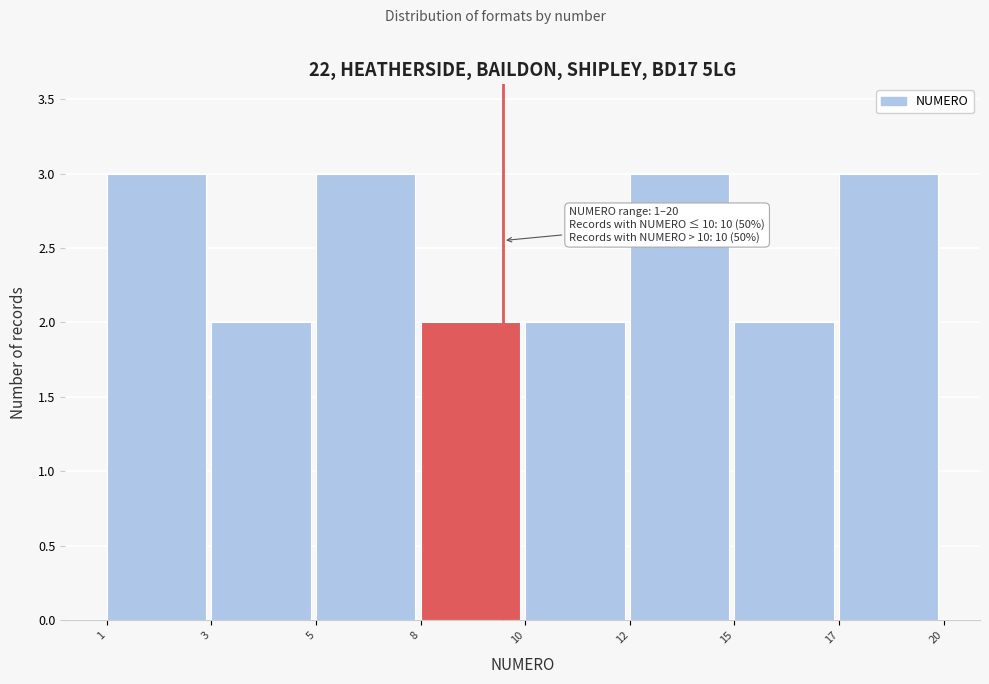

Reading right to left, extract all data points from this chart.

17=3	15=2	12=3	10=2	8=2	5=3	3=2	1=3